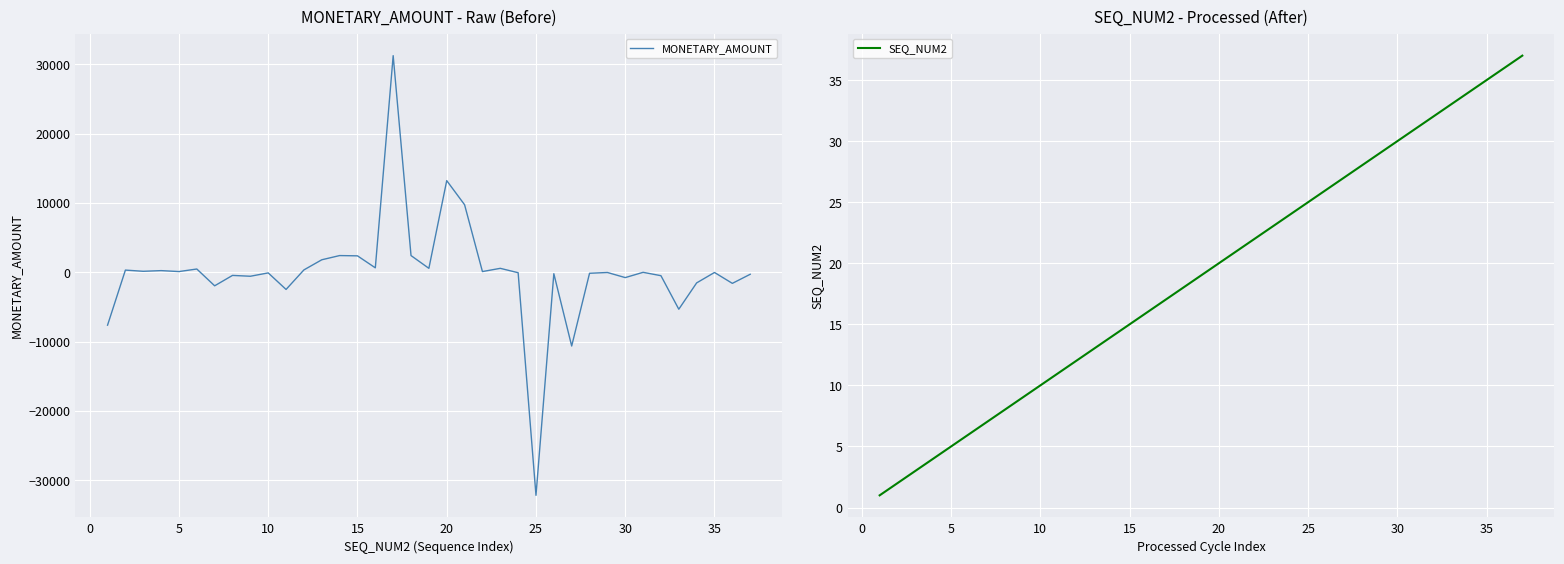

The value of SEQ_NUM2 at 5 is 8. True or false?

False